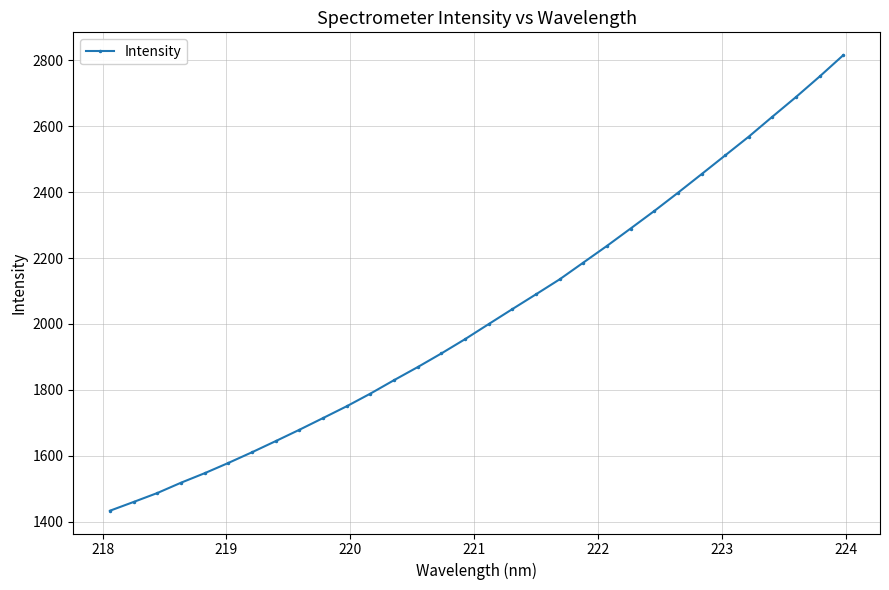

Count the number of values greater than 1999.

16